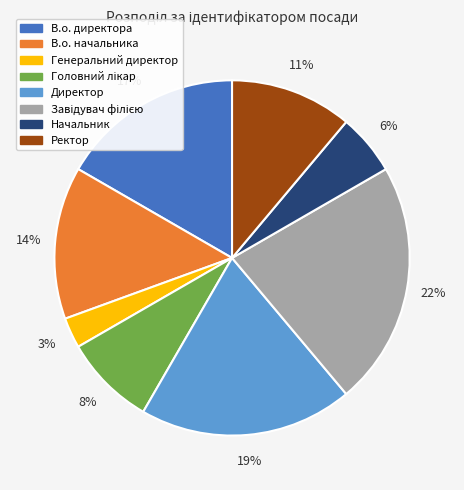

To the nearest percent, what is the difference between the Ректор and В.о. начальника slice percentages?

3%